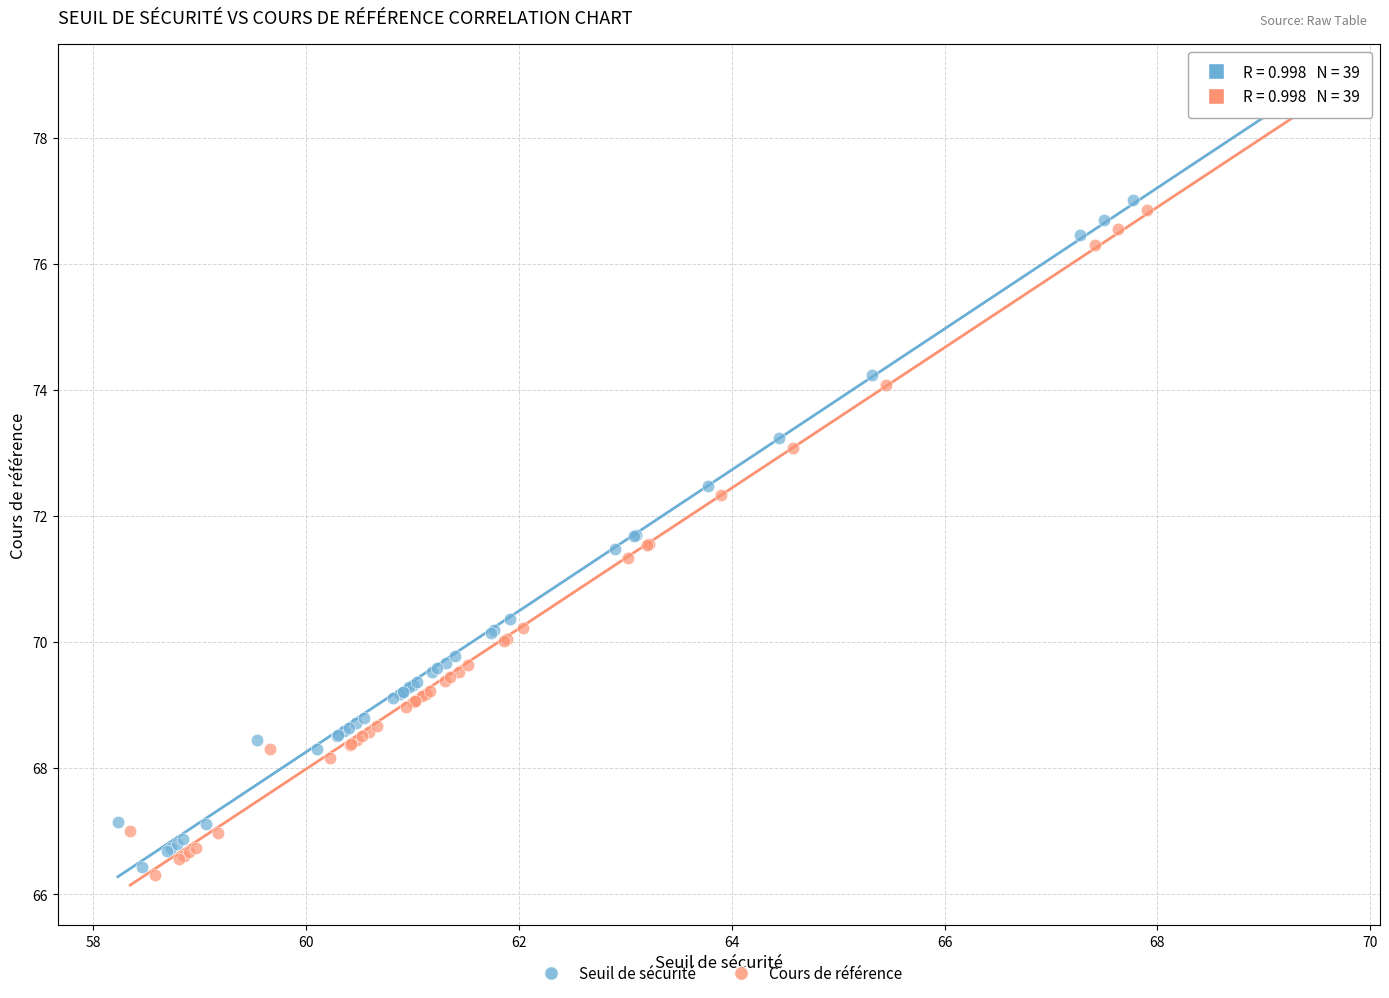

What are all the series names shown in the legend?

Seuil de sécurité, Cours de référence